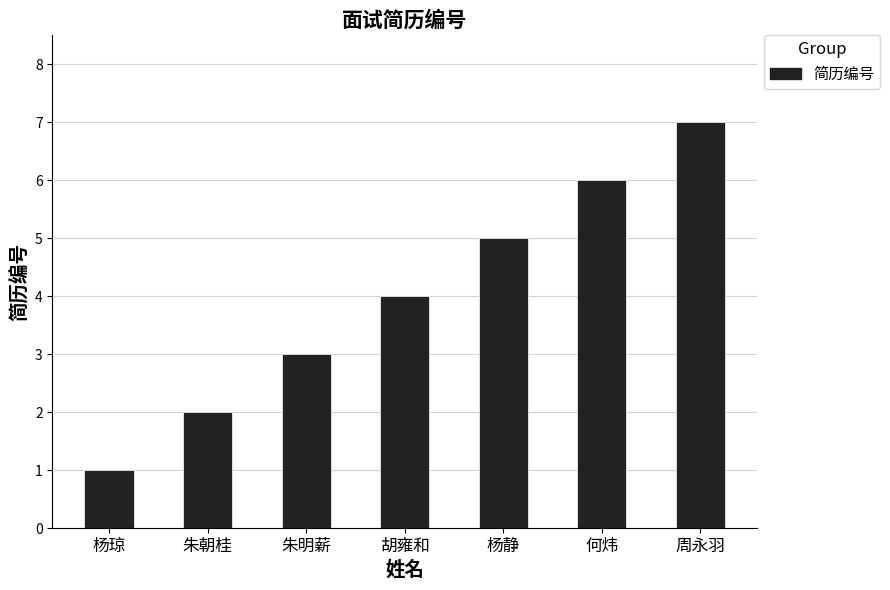

What value does the data have at 周永羽?

7